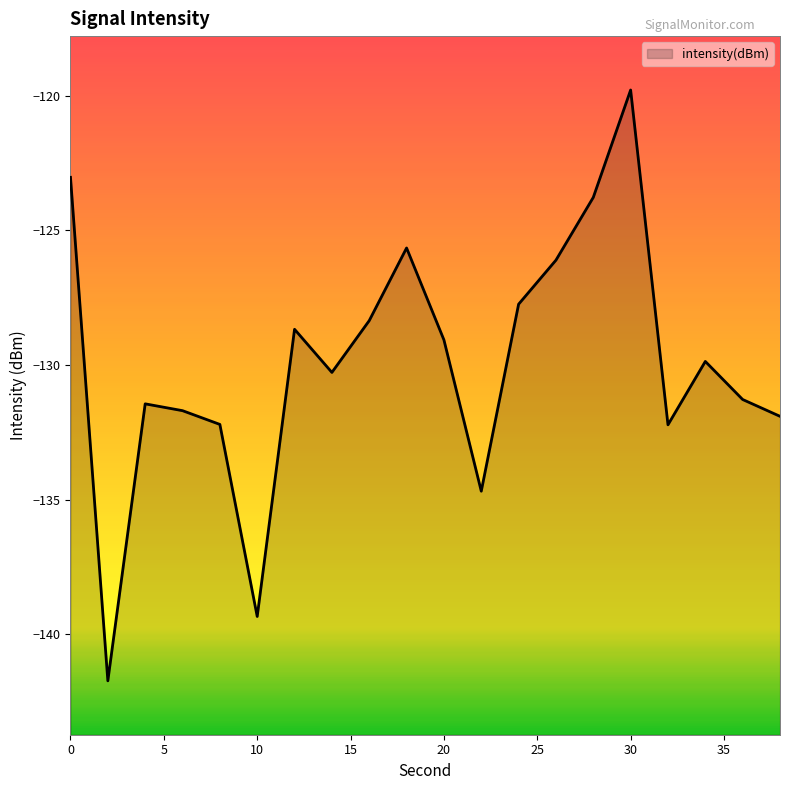

Reading left to right, extract all data points from this chart.

-123.0	-141.7	-131.4	-131.7	-132.2	-139.3	-128.7	-130.3	-128.4	-125.7	-129.1	-134.7	-127.7	-126.1	-123.8	-119.8	-132.2	-129.9	-131.3	-131.9